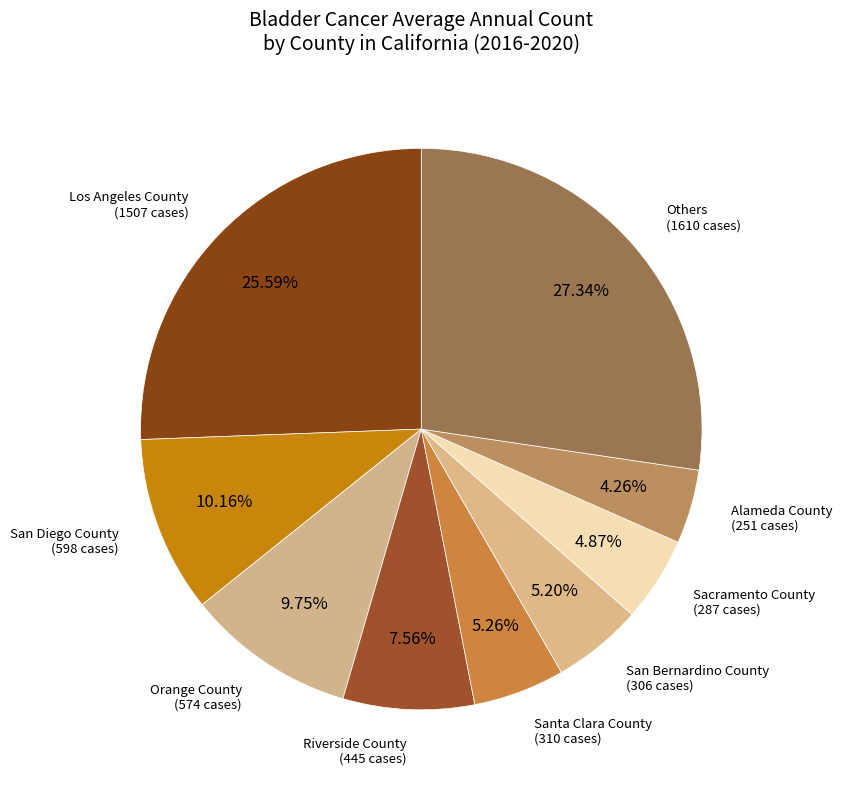

How many segments does this pie chart have?

9